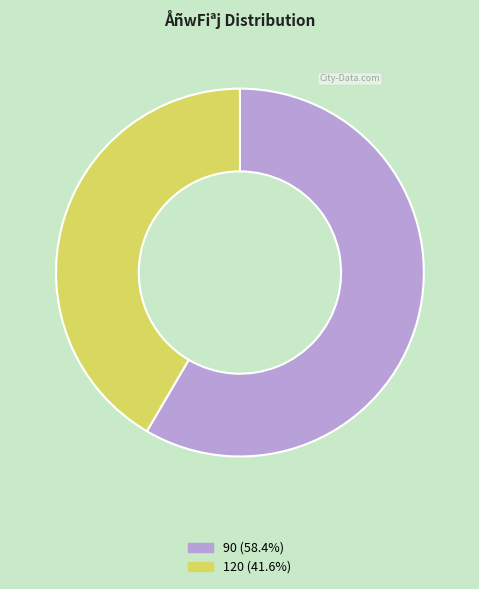

Do 120 and 90 together represent more than half of the pie?

Yes